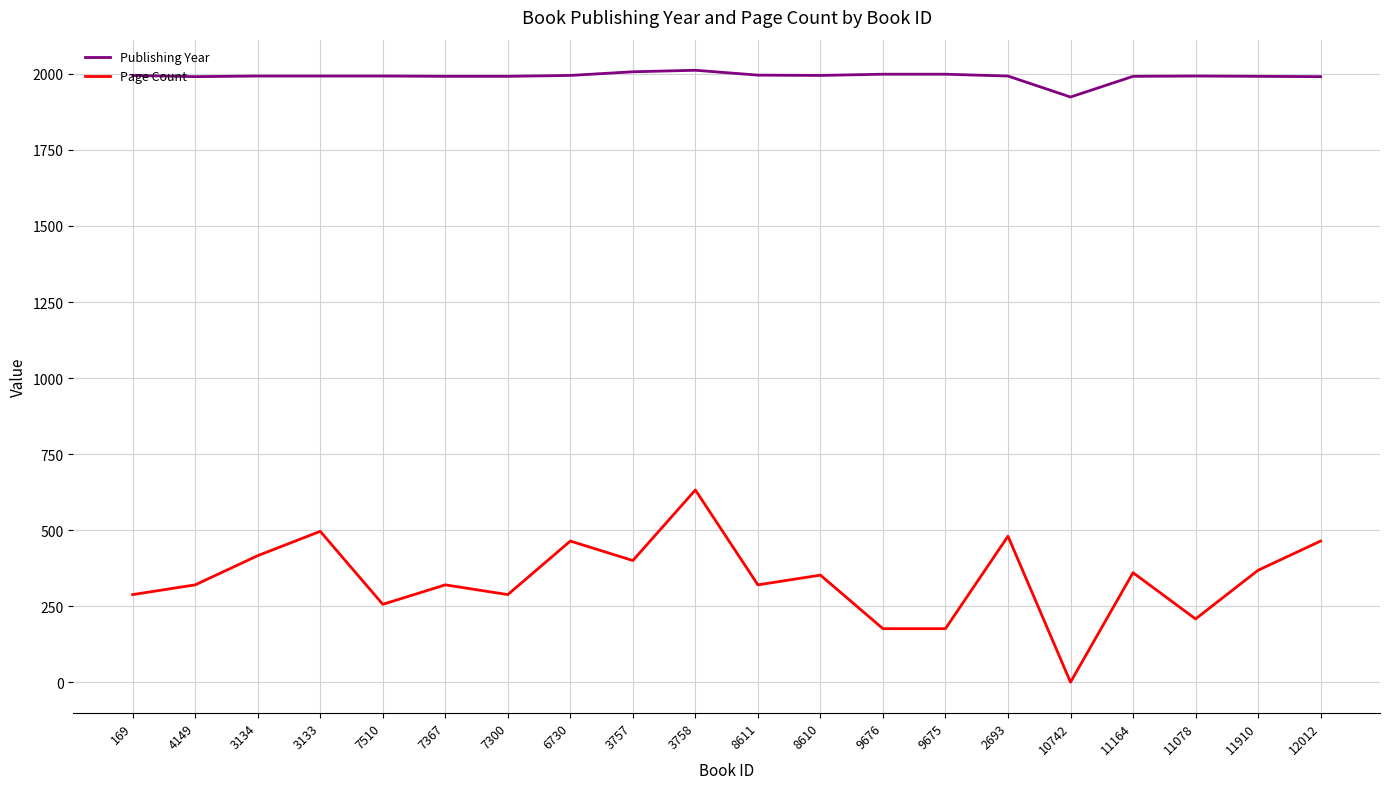

Does the chart display data point markers on the line(s)?

No